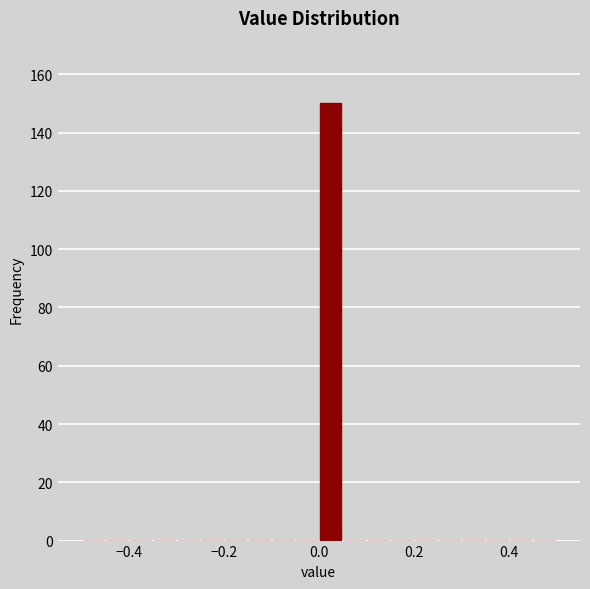

Around what value on the x-axis is the tallest bar? Give the approximate position of its centre, as read against the axis.

0.02